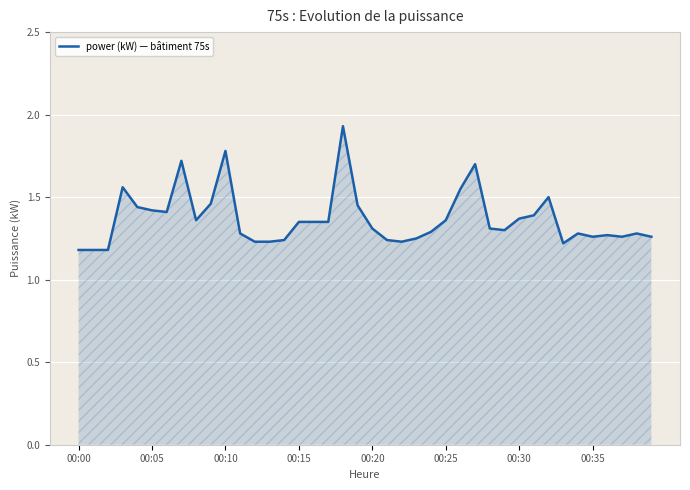

How many lines are shown in the chart?

1